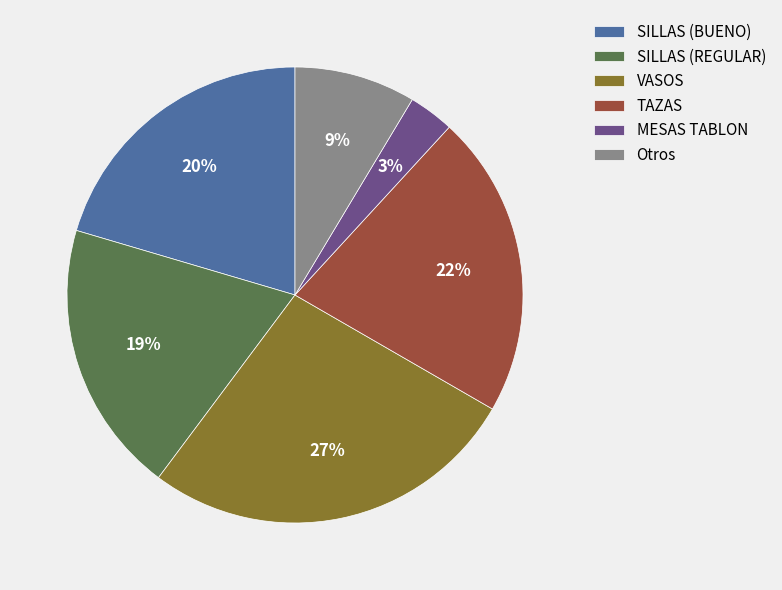

Is SILLAS (REGULAR) the majority of the pie?

No